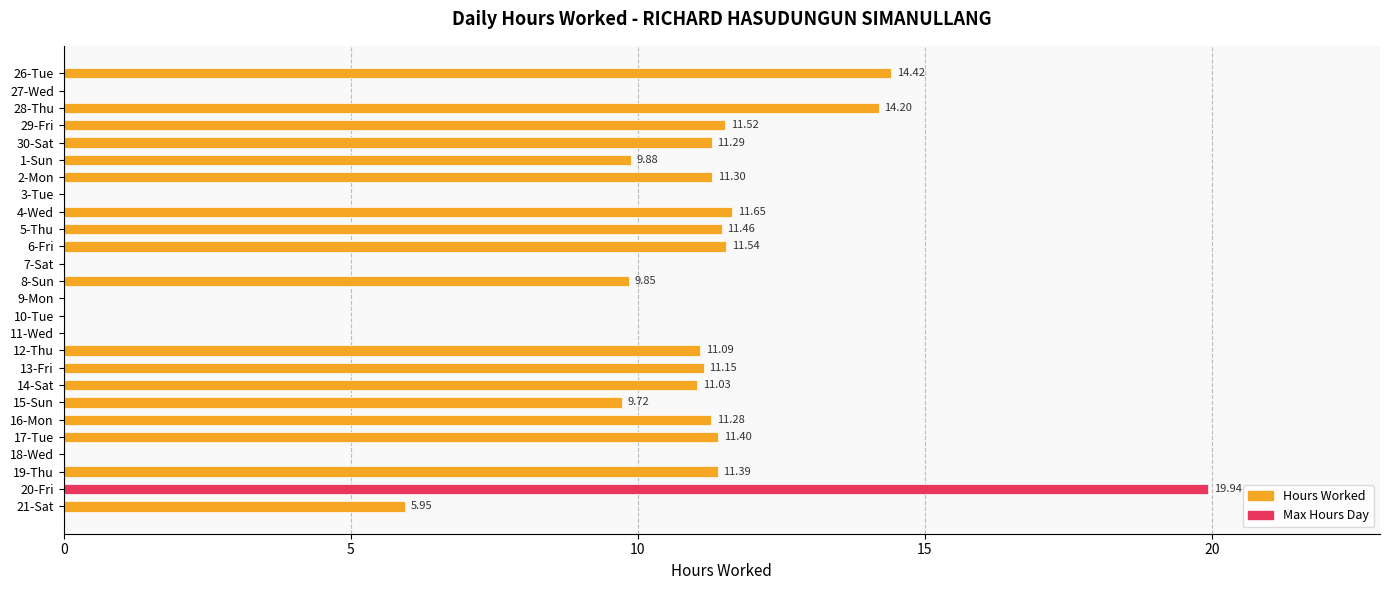

What is the ratio of the value at 16-Mon to the value at 28-Thu?

0.8